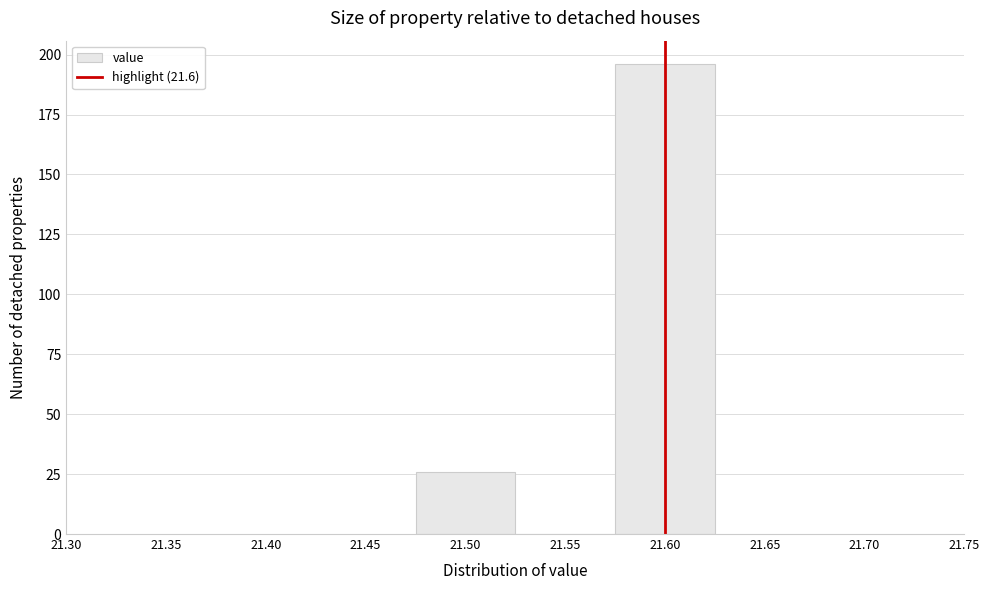

How tall is the bar that spans 21.475 to 21.525 on the x-axis? The values are not printed on the chart, so give them approximately, as read against the axis.

25